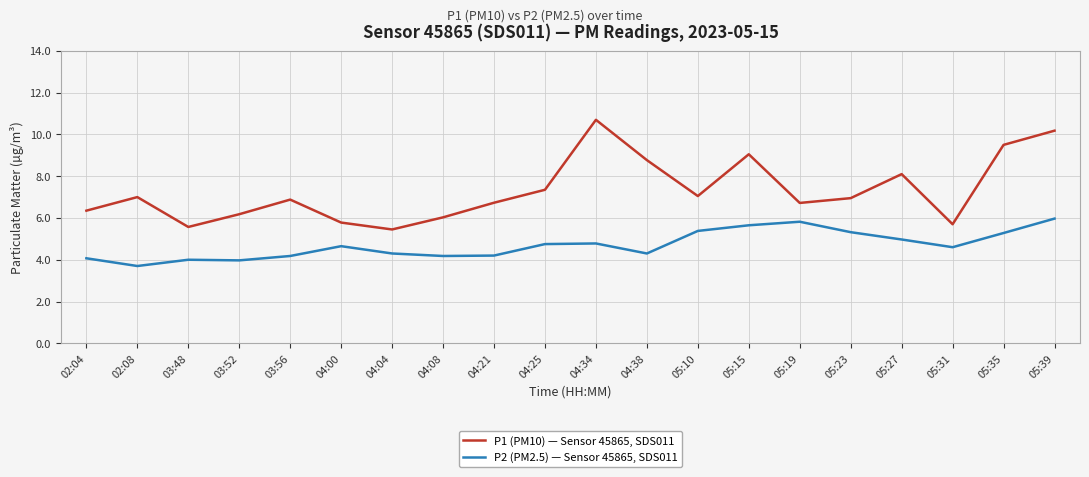

How many categories are shown in the chart?

20